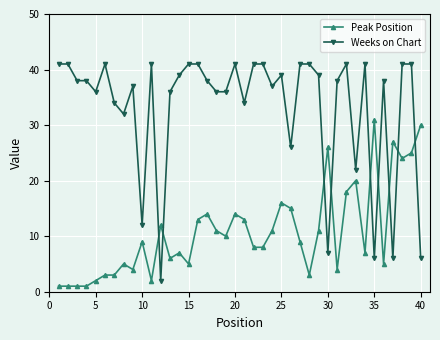

What is the difference between the maximum and minimum values in the Weeks on Chart series?

39